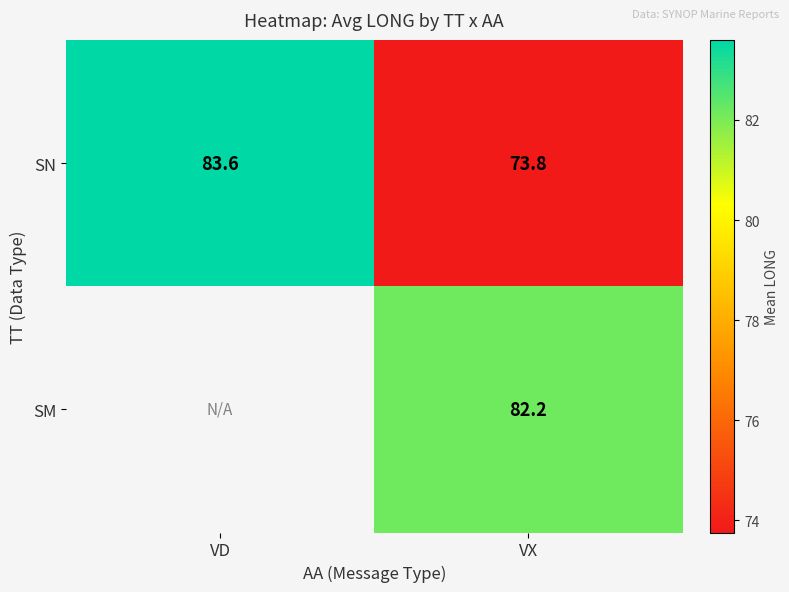

What is the total value across all series at VX?

156.0